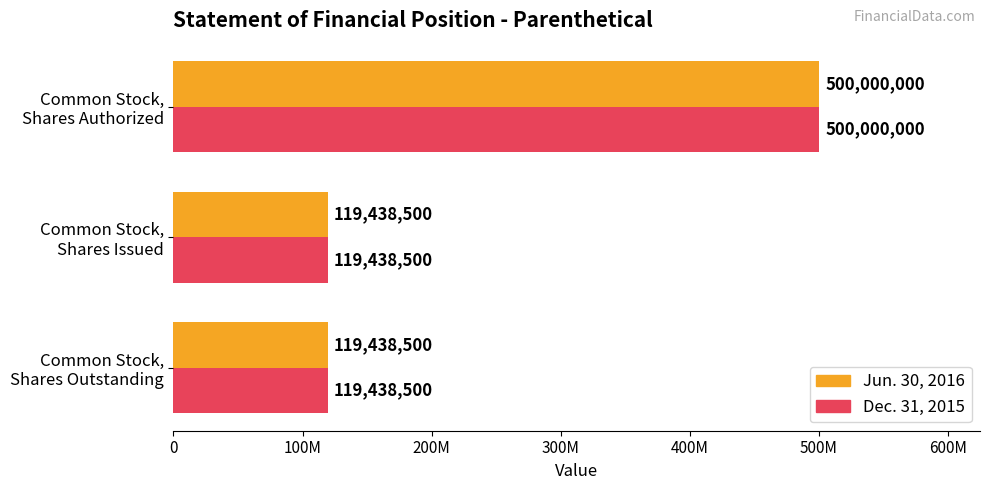

What are all the series names shown in the legend?

Jun. 30, 2016, Dec. 31, 2015